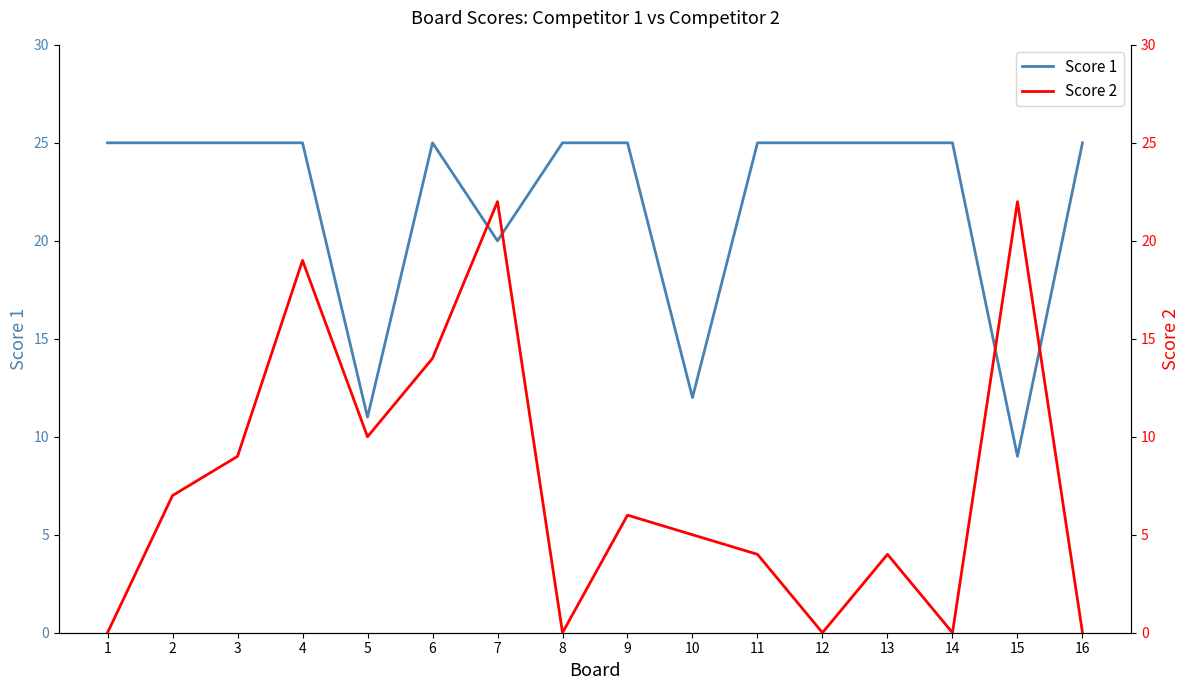

At which category is the sum across all series the highest?

4